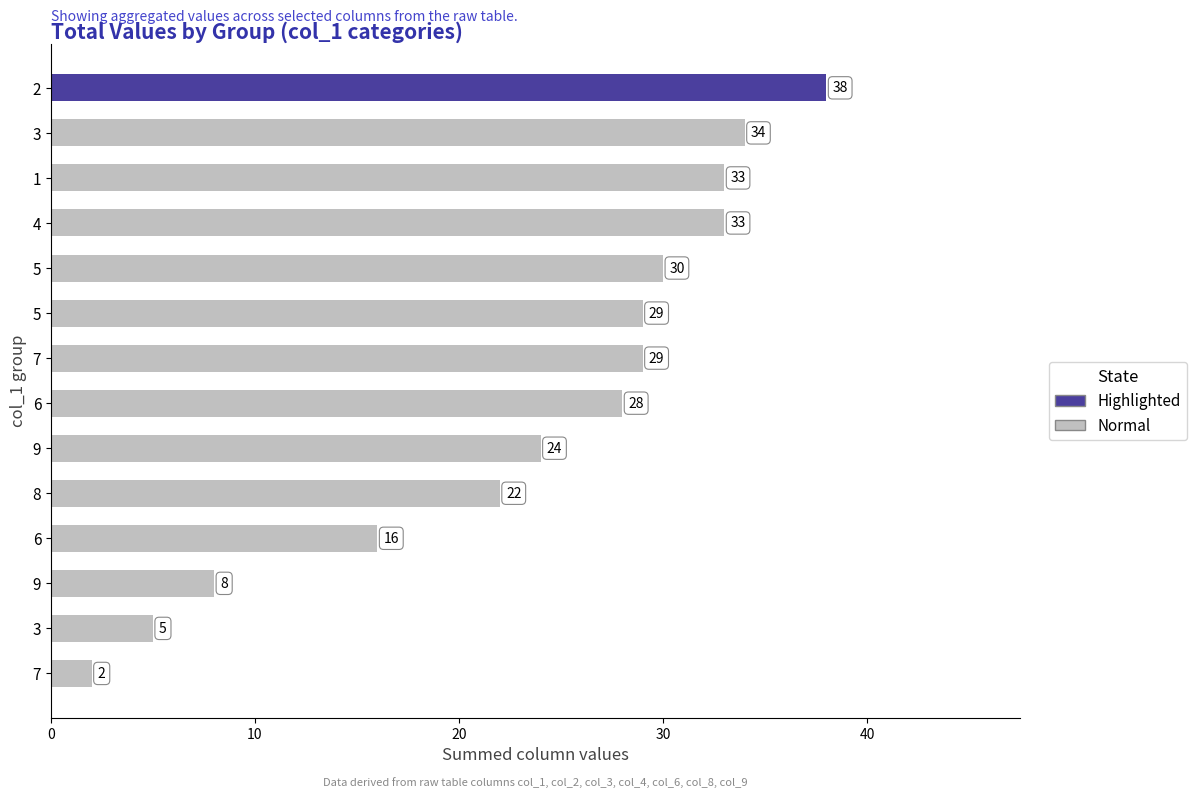

Are the bars horizontal?

Yes